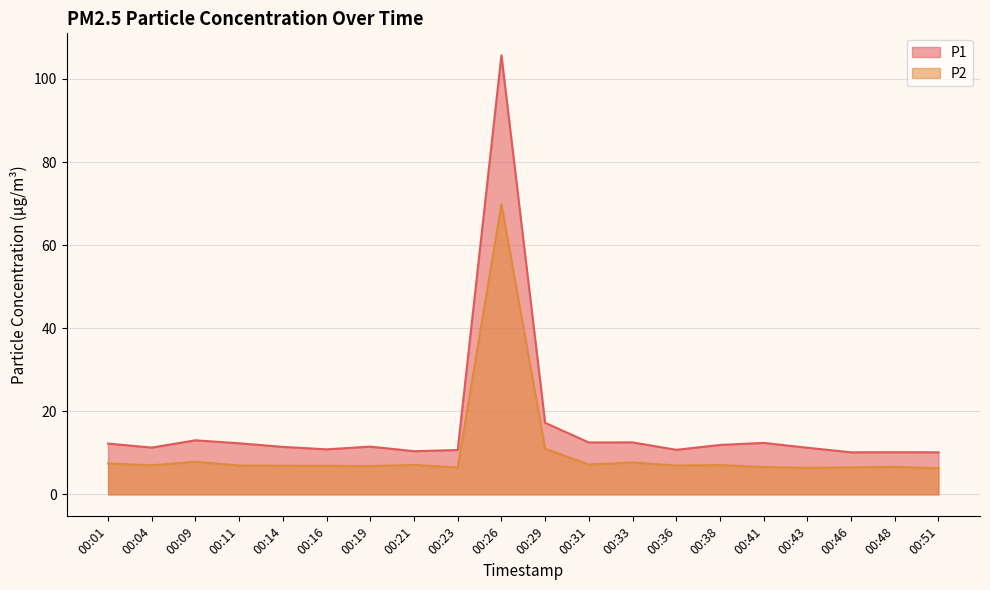

Which series changed the most between 00:04 and 00:41?

P1